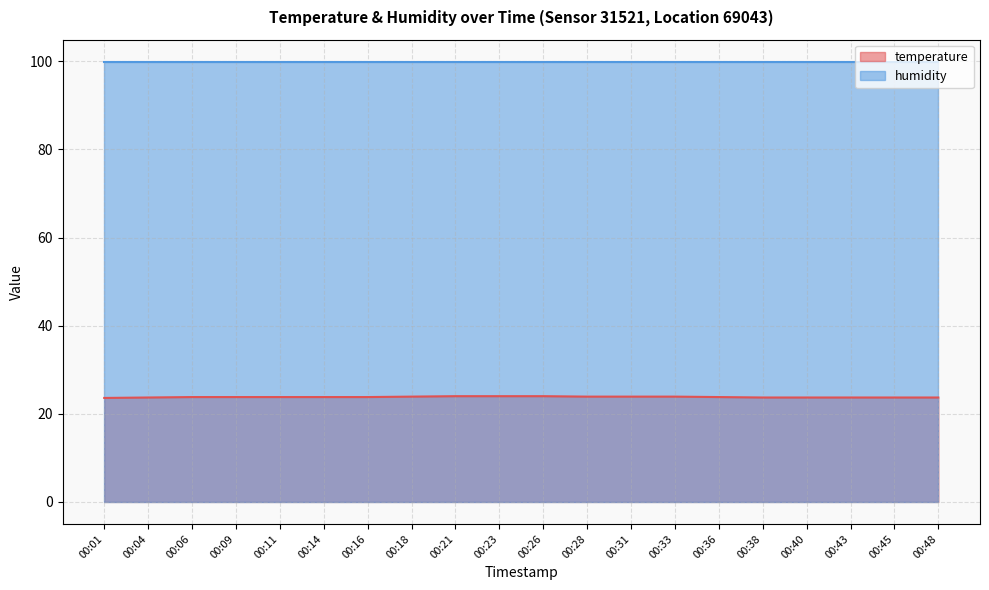

What is the difference between the maximum and minimum values?

0.4